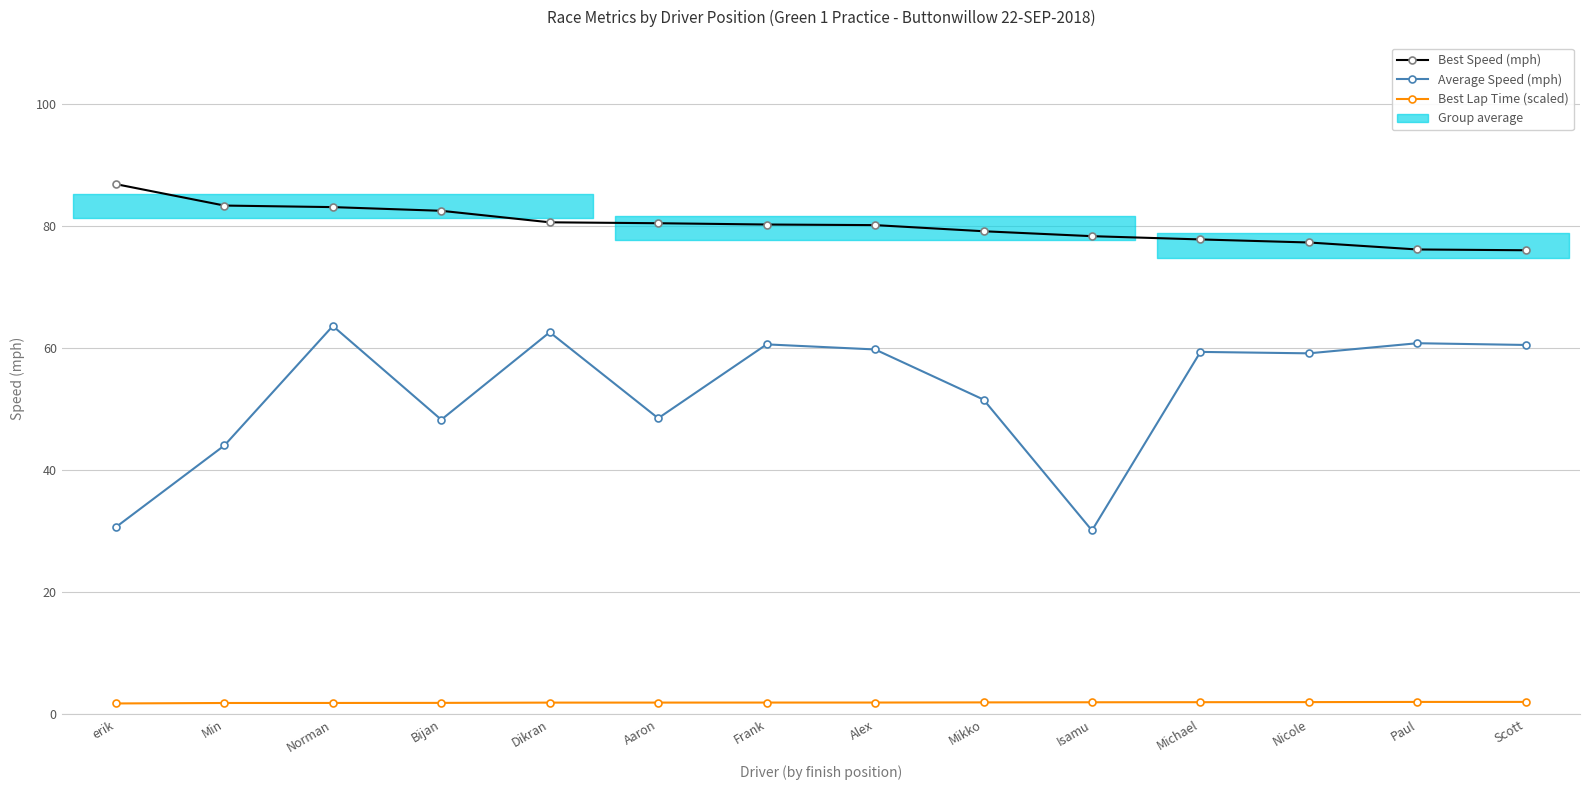

What is the difference between the maximum and second lowest values in the Best Lap Time (scaled) series?

0.2